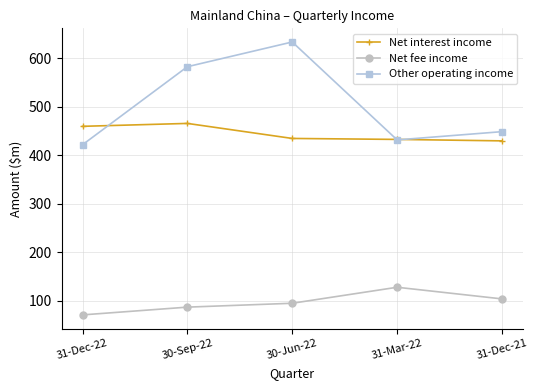

What is the label of the 5th point from the left?

31-Dec-21